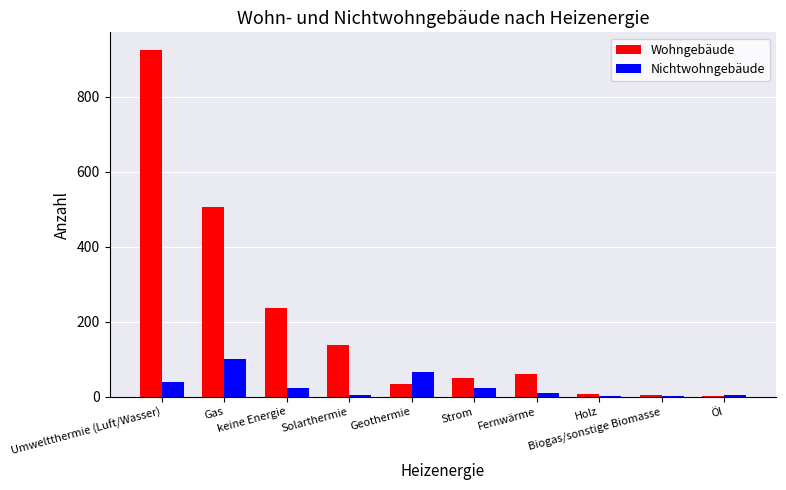

Which category has the highest value across all series?

Umweltthermie (Luft/Wasser)